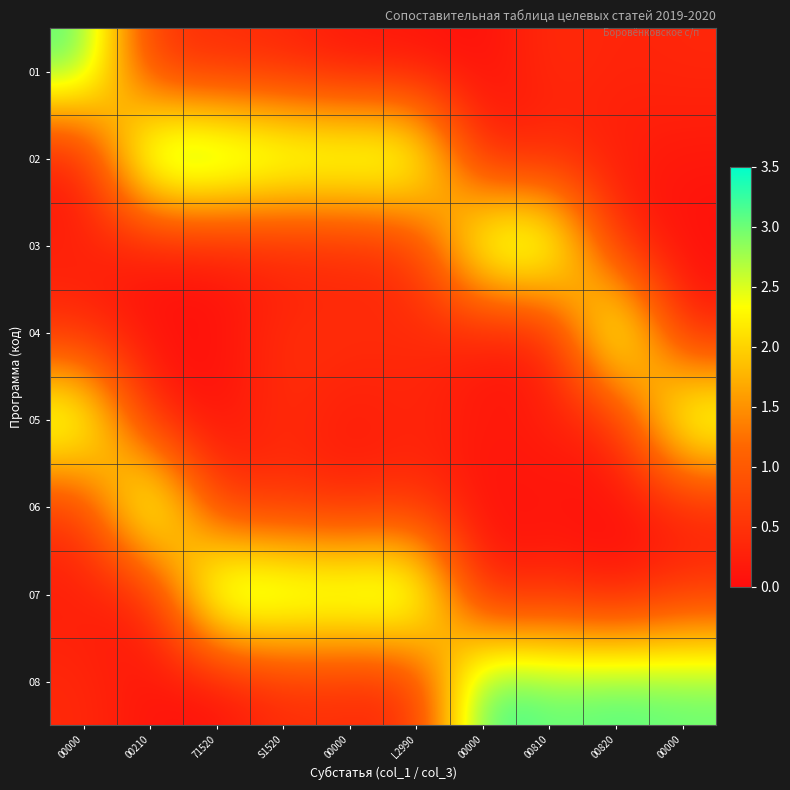

At which category is the sum across all series the highest?

S1520